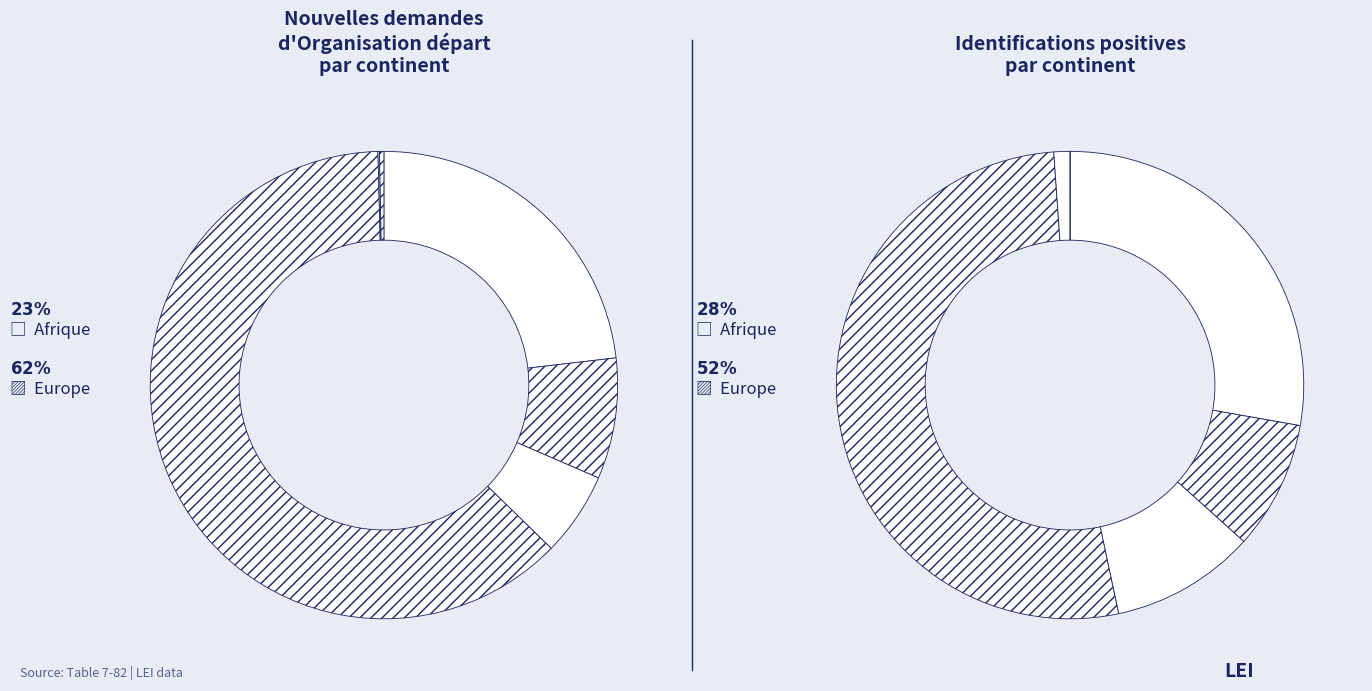

Combined, what portion of the pie is Europe and Afrique?

85.4%